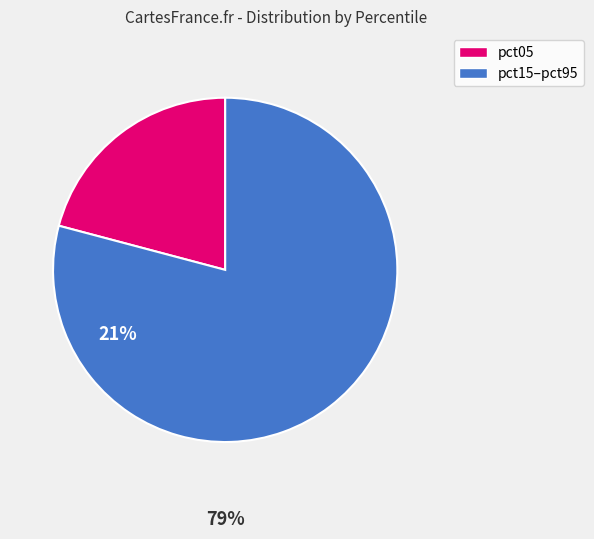

Is there a majority slice in this chart?

Yes